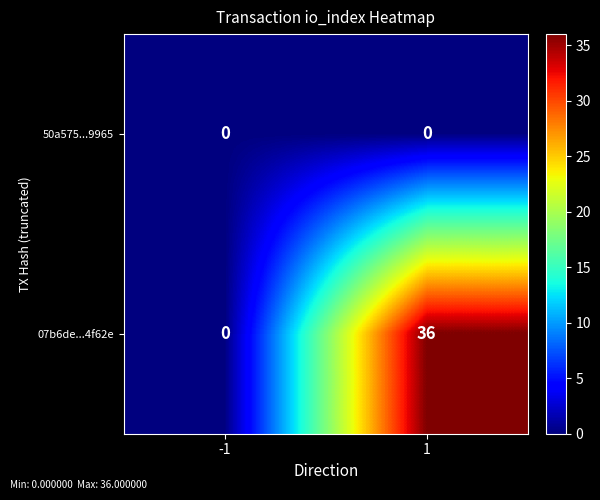

What is the average value of the 07b6de...4f62e series?

18